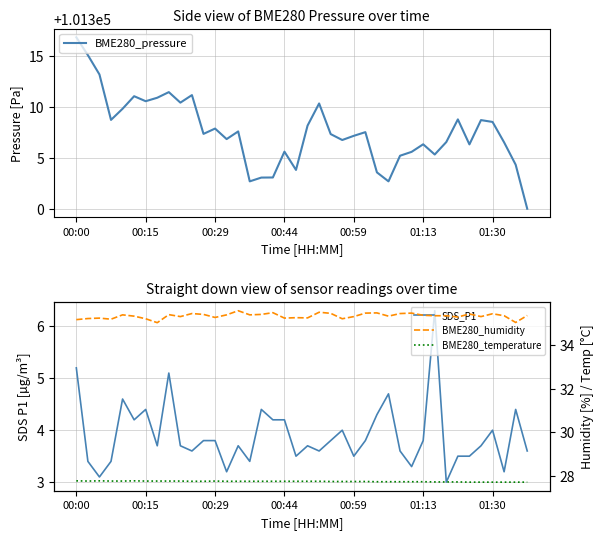

Is it true that SDS_P1 equals 4.7 at 27?

True